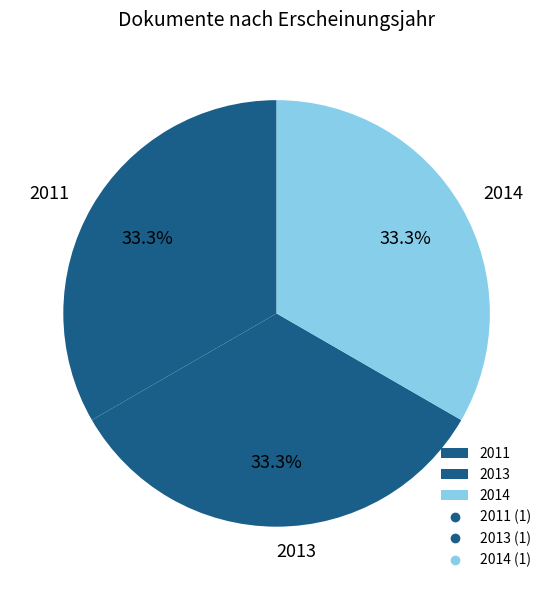

What is the ratio of the value at 2011 to the value at 2013?

1.0